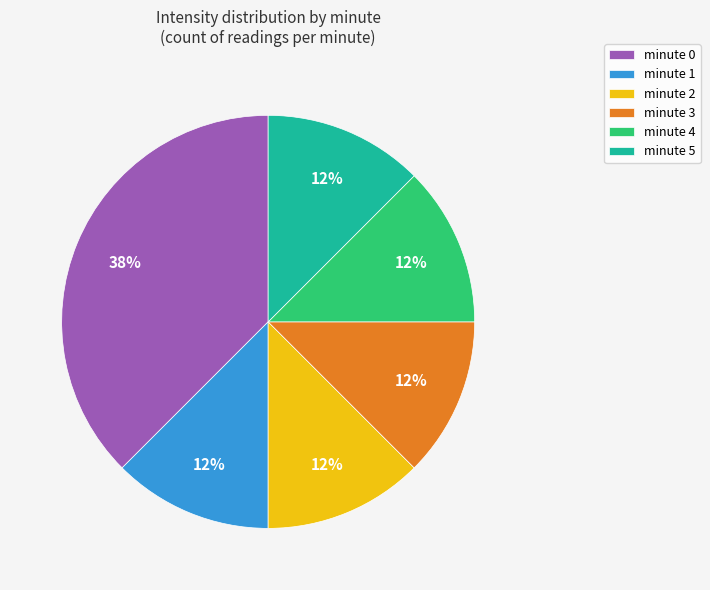

Does any single category account for the majority?

No